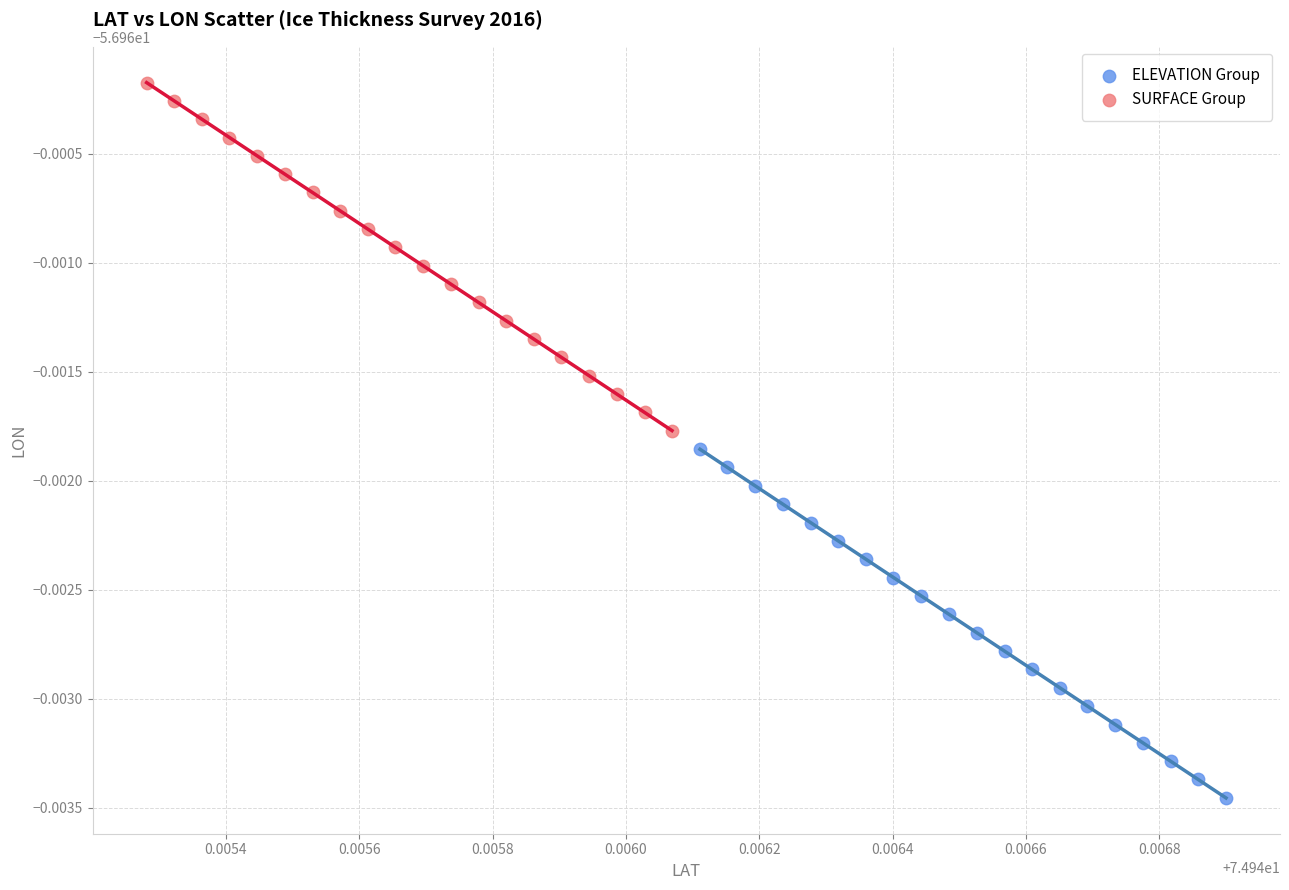

Which series contains the lowest Y value?

ELEVATION Group